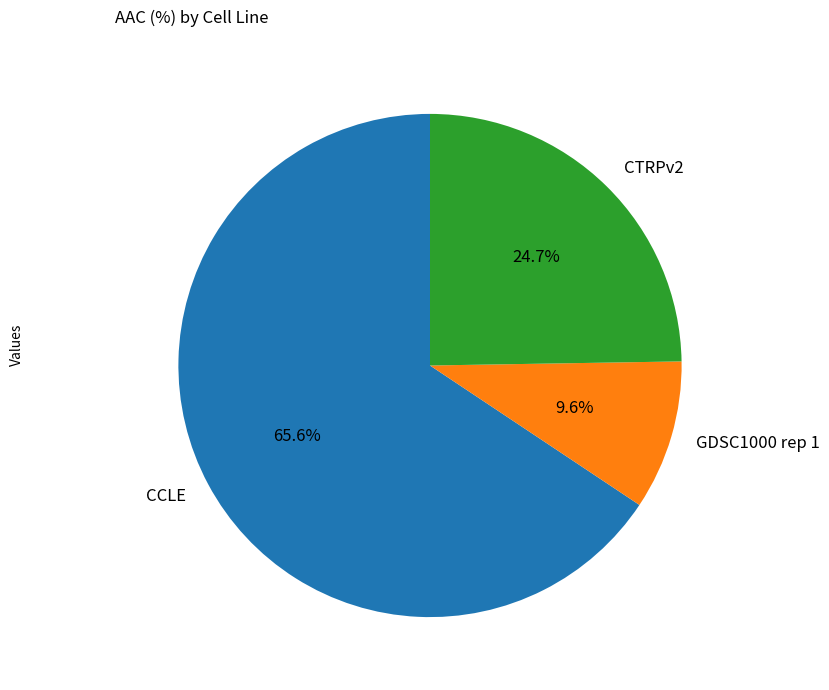

To the nearest percent, what is the average slice percentage?

33%